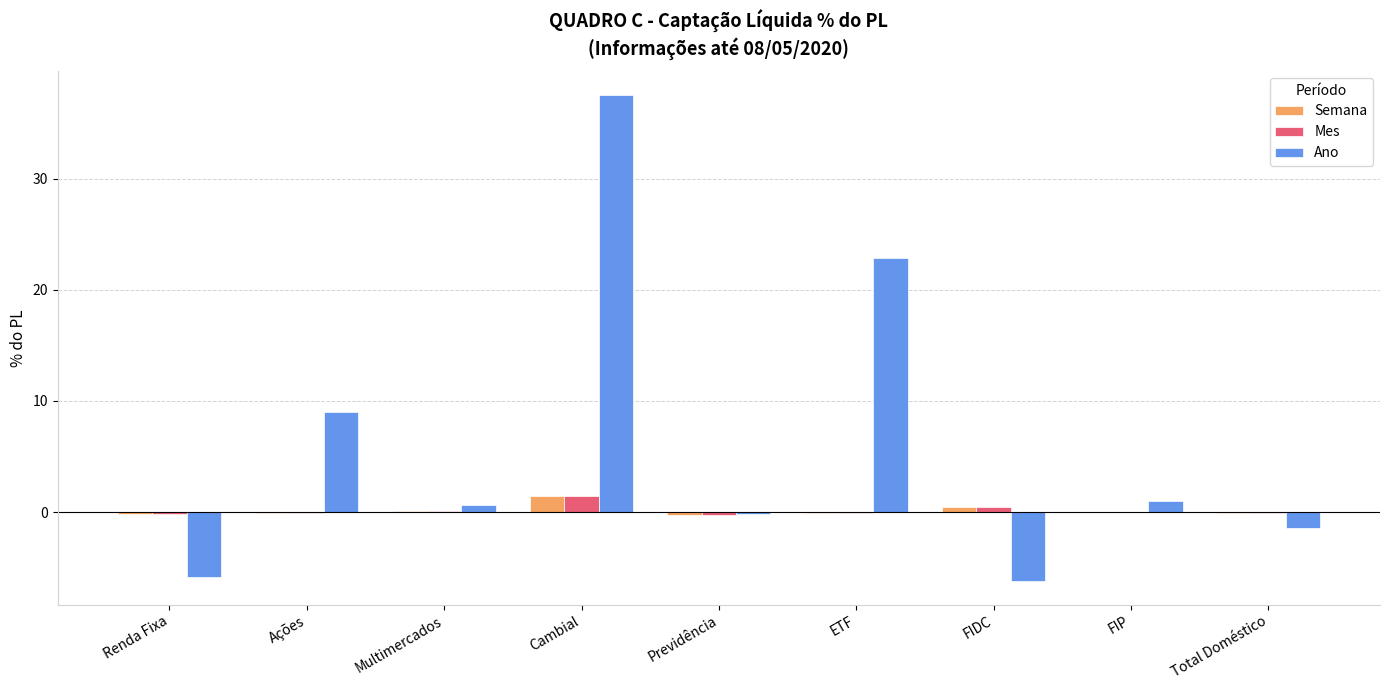

What is the sum of all Mes values?

1.3